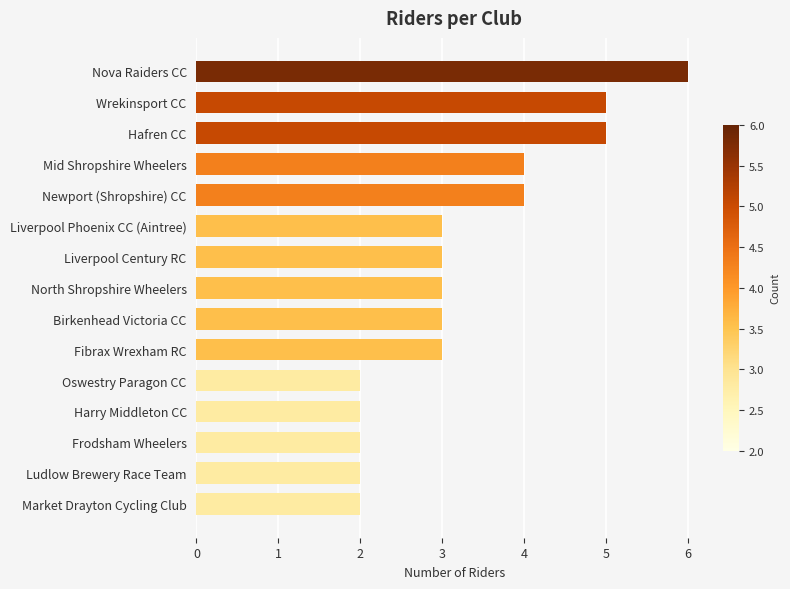

Does the chart contain any negative values?

No